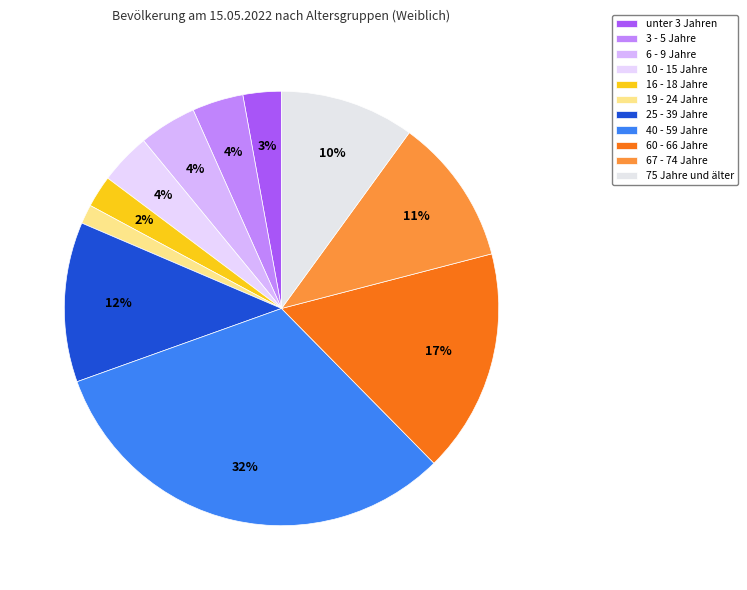

True or false: unter 3 Jahren accounts for 10% of the total.

False